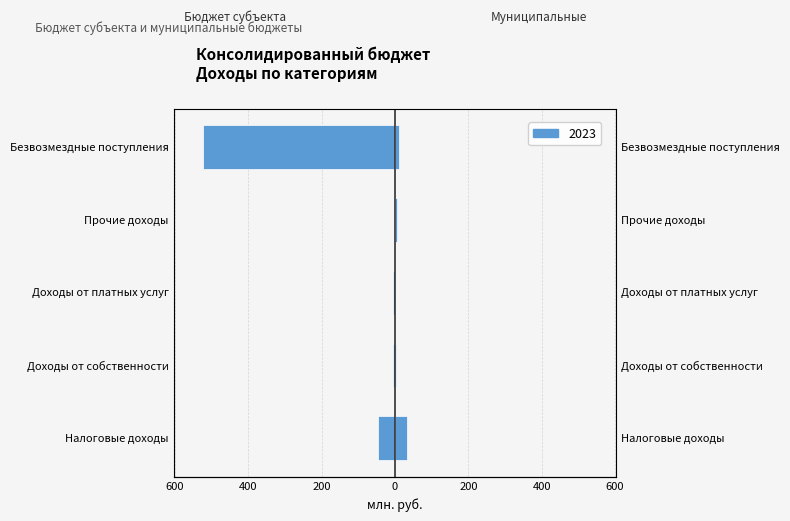

How many bars are there in each group?

2